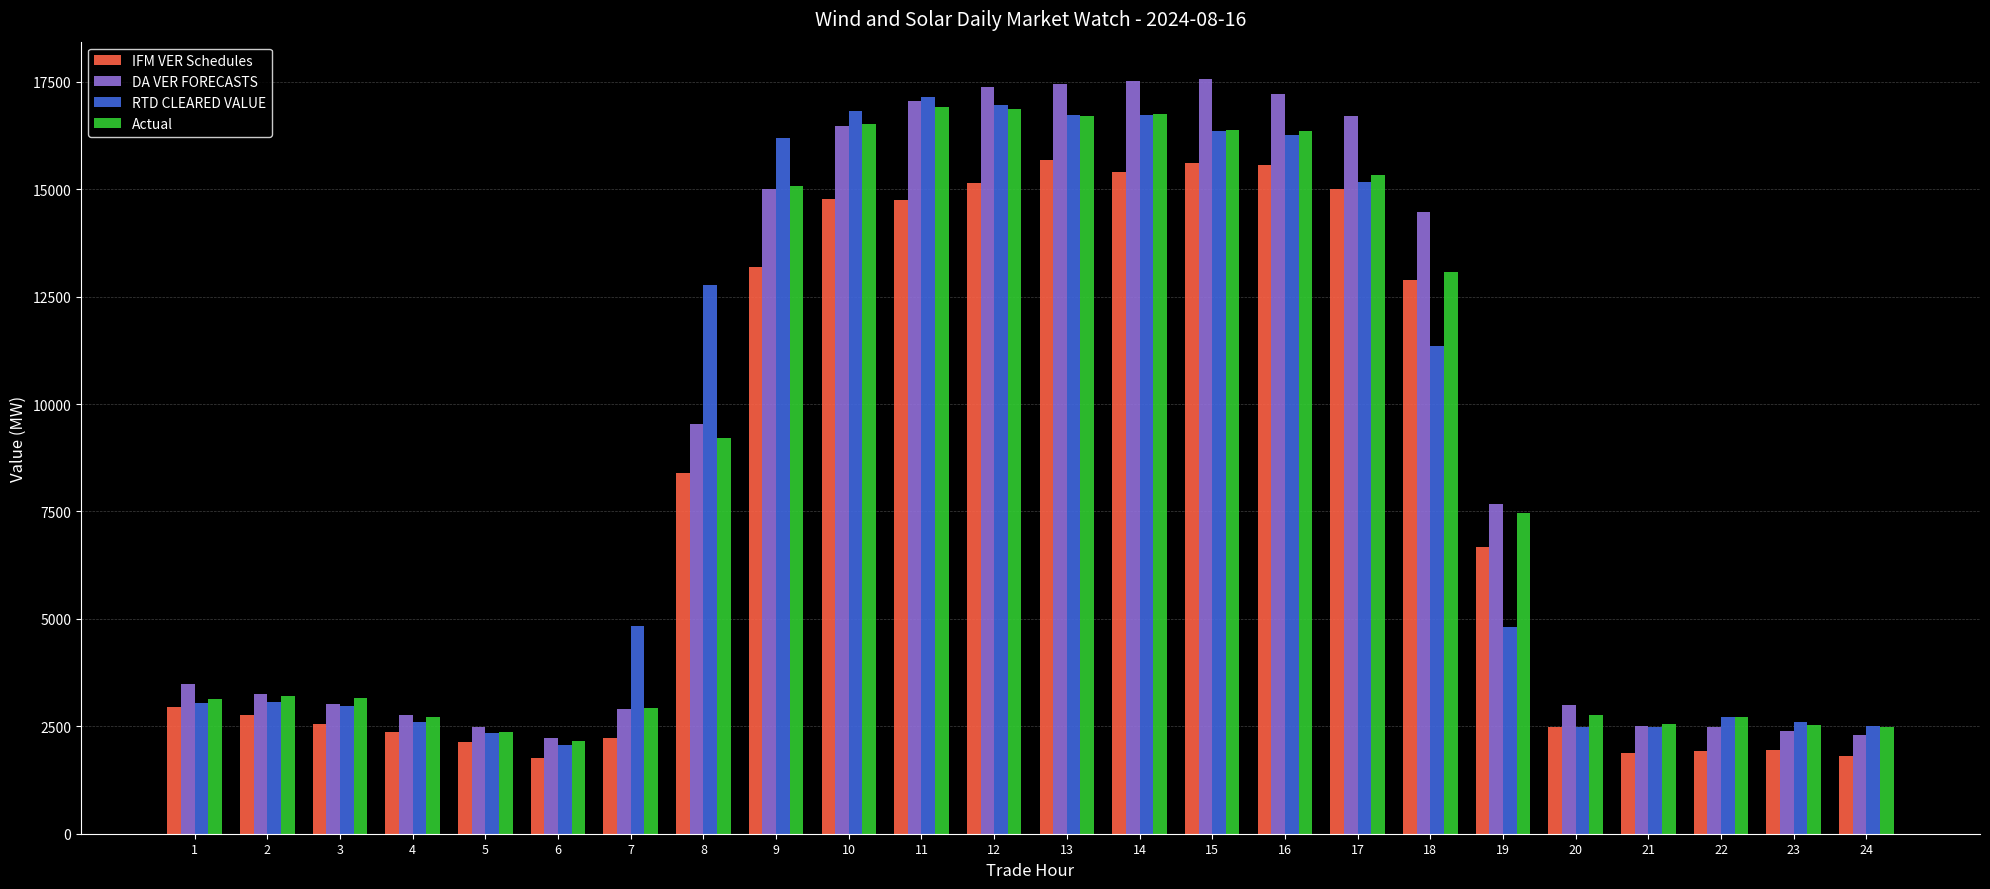

At which label is DA VER FORECASTS closest to 9889?

8